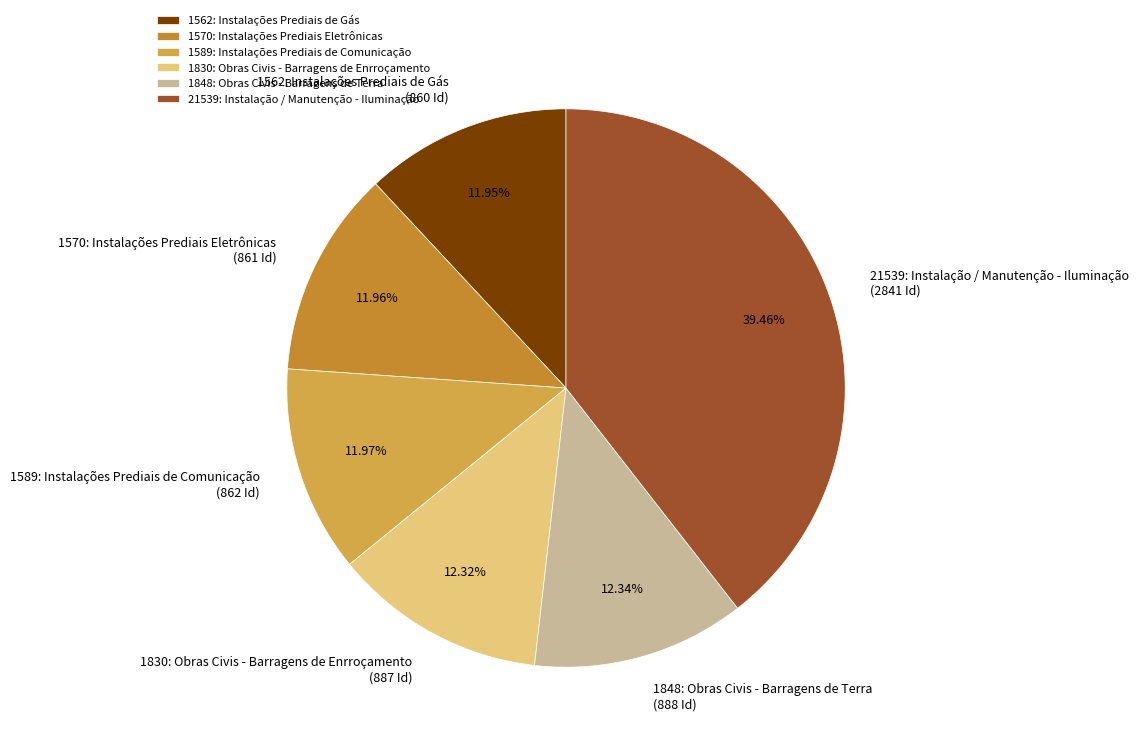

Is it true that 1830: Obras Civis - Barragens de Enrroçamento is 24% of the pie?

False